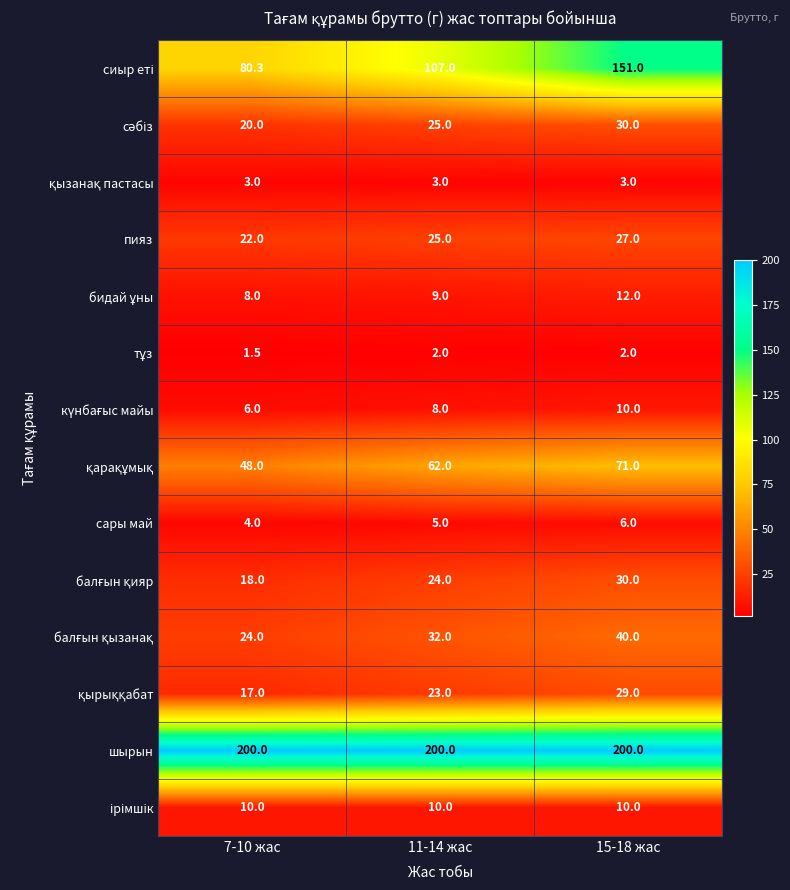

Which series has the largest total across all categories?

шырын